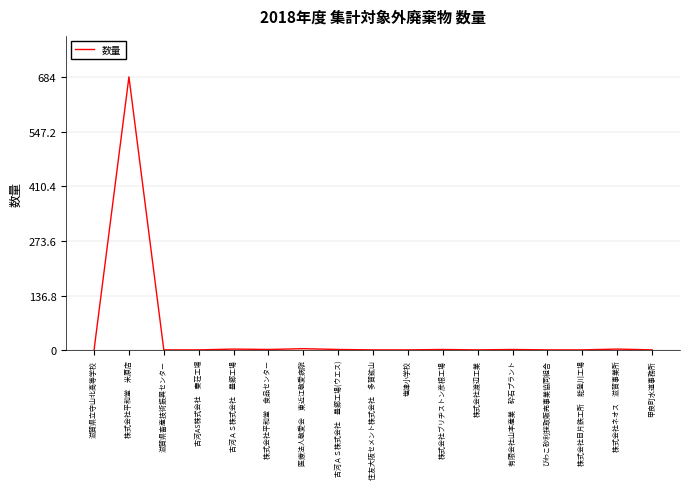

What is the greatest value displayed?

684